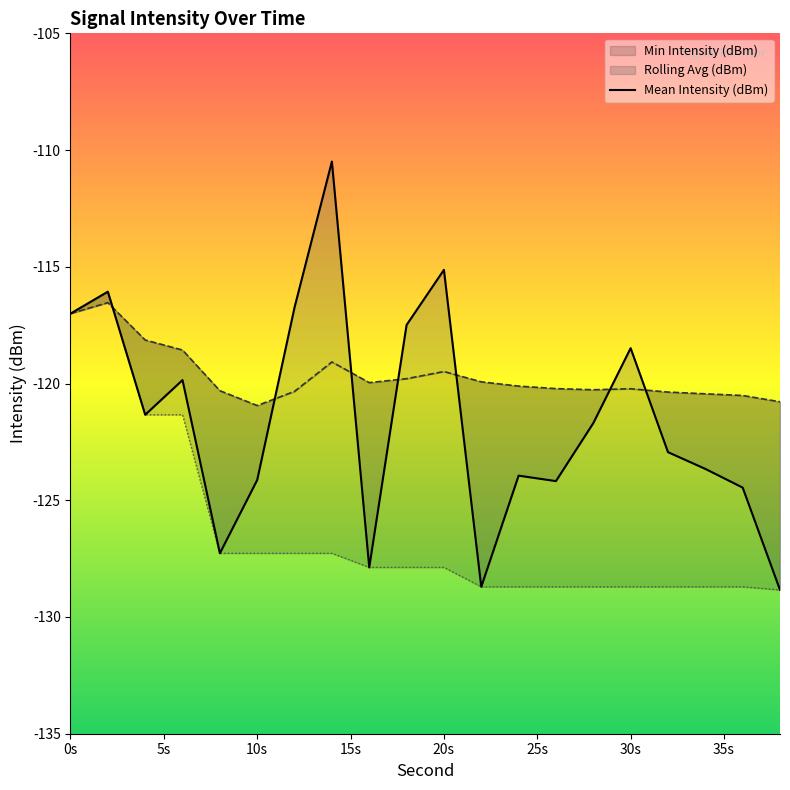

List the labels in order of Mean Intensity (dBm) value, smallest first.

38, 22, 16, 8, 36, 26, 10, 24, 34, 32, 28, 4, 6, 30, 18, 0, 12, 2, 20, 14